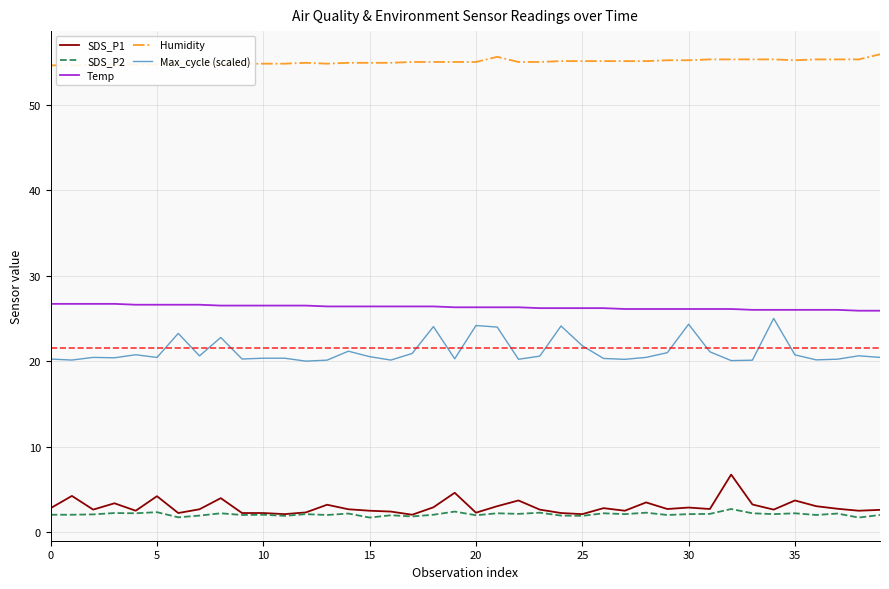

What is the maximum value for Max_cycle (scaled)?

25.0